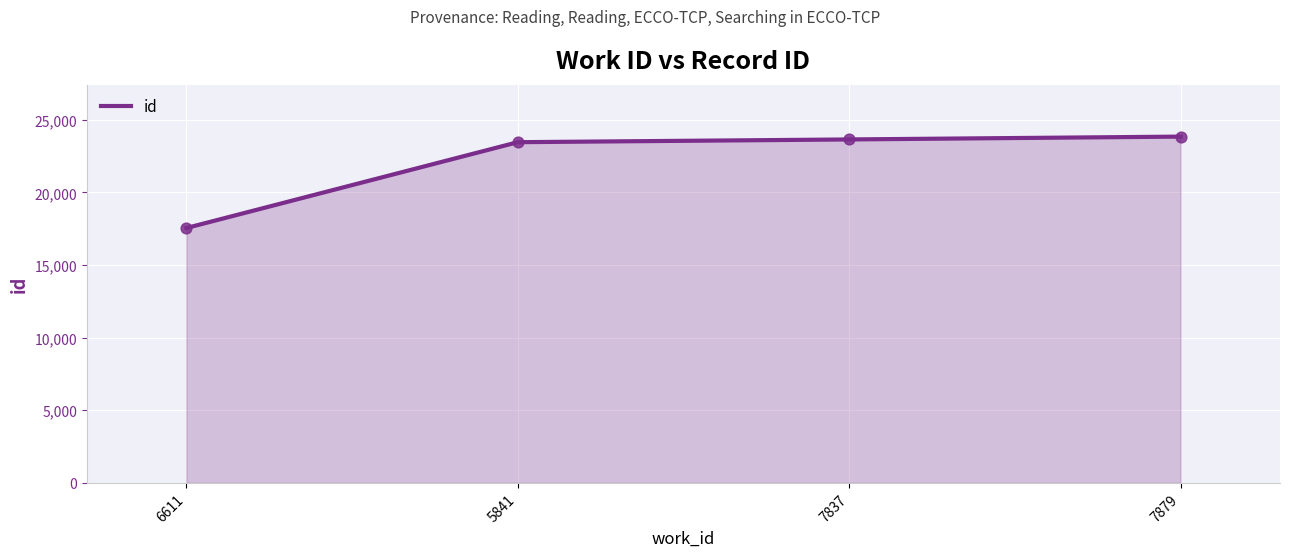

Which has a higher value, 6611 or 5841?

5841